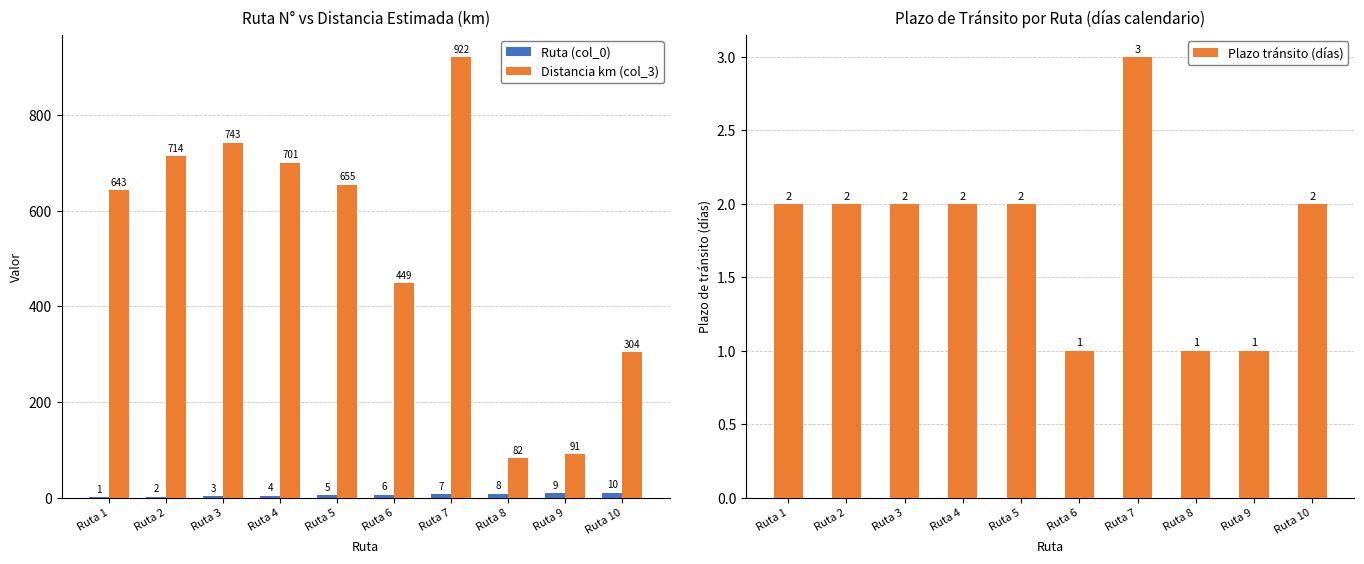

What is the difference between the Ruta (col_0) values at Ruta 5 and Ruta 2?

3